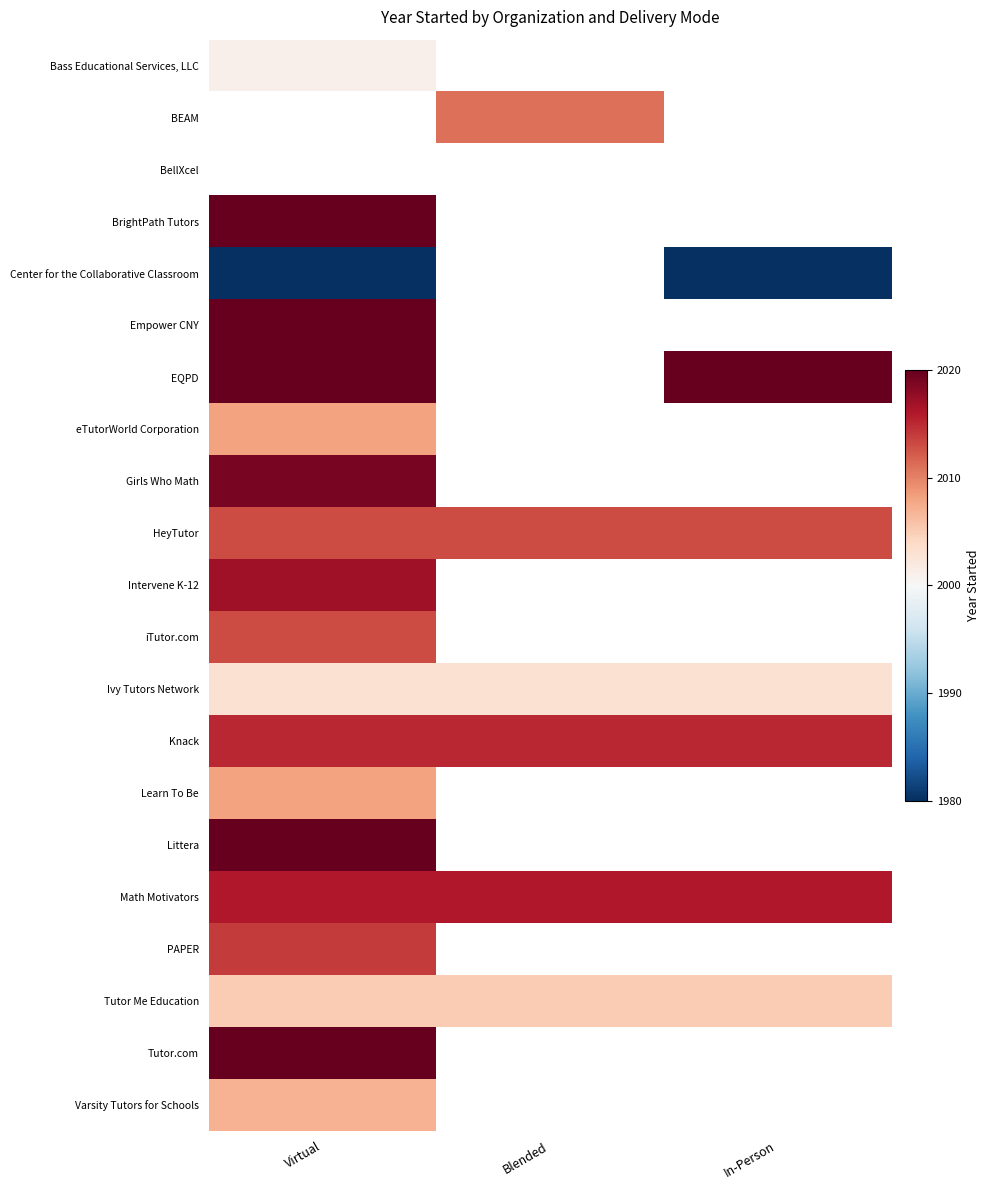

List the series in order of their peak value, highest first.

BEAM, BellXcel, BrightPath Tutors, Empower CNY, EQPD, Littera, Tutor.com, Girls Who Math, Intervene K-12, Math Motivators, Knack, PAPER, HeyTutor, iTutor.com, eTutorWorld Corporation, Learn To Be, Varsity Tutors for Schools, Tutor Me Education, Ivy Tutors Network, Bass Educational Services, LLC, Center for the Collaborative Classroom